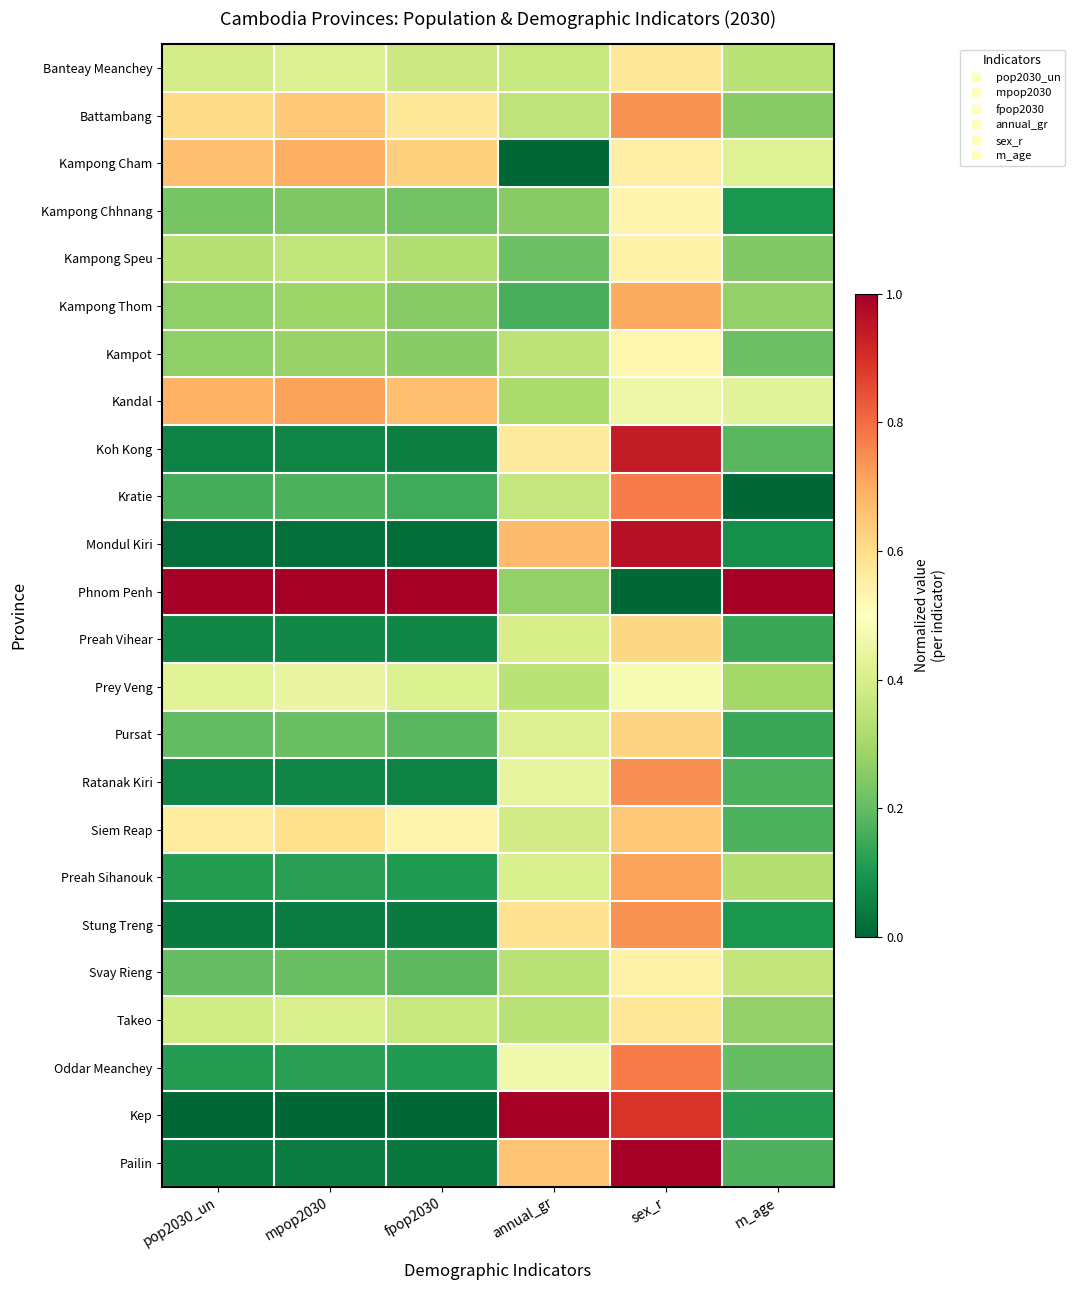

Reading right to left, extract all data points from this chart.

Banteay Meanchey: m_age=0.3	sex_r=0.6	annual_gr=0.4	fpop2030=0.4	mpop2030=0.4	pop2030_un=0.4
Battambang: m_age=0.3	sex_r=0.7	annual_gr=0.3	fpop2030=0.6	mpop2030=0.6	pop2030_un=0.6
Kampong Cham: m_age=0.4	sex_r=0.6	annual_gr=0.0	fpop2030=0.6	mpop2030=0.7	pop2030_un=0.7
Kampong Chhnang: m_age=0.1	sex_r=0.5	annual_gr=0.3	fpop2030=0.2	mpop2030=0.2	pop2030_un=0.2
Kampong Speu: m_age=0.2	sex_r=0.5	annual_gr=0.2	fpop2030=0.3	mpop2030=0.4	pop2030_un=0.3
Kampong Thom: m_age=0.3	sex_r=0.7	annual_gr=0.2	fpop2030=0.3	mpop2030=0.3	pop2030_un=0.3
Kampot: m_age=0.2	sex_r=0.5	annual_gr=0.3	fpop2030=0.3	mpop2030=0.3	pop2030_un=0.3
Kandal: m_age=0.4	sex_r=0.5	annual_gr=0.3	fpop2030=0.7	mpop2030=0.7	pop2030_un=0.7
Koh Kong: m_age=0.2	sex_r=0.9	annual_gr=0.6	fpop2030=0.1	mpop2030=0.1	pop2030_un=0.1
Kratie: m_age=0.0	sex_r=0.8	annual_gr=0.4	fpop2030=0.1	mpop2030=0.2	pop2030_un=0.2
Mondul Kiri: m_age=0.1	sex_r=1.0	annual_gr=0.7	fpop2030=0.0	mpop2030=0.0	pop2030_un=0.0
Phnom Penh: m_age=1.0	sex_r=0.0	annual_gr=0.3	fpop2030=1.0	mpop2030=1.0	pop2030_un=1.0
Preah Vihear: m_age=0.1	sex_r=0.6	annual_gr=0.4	fpop2030=0.1	mpop2030=0.1	pop2030_un=0.1
Prey Veng: m_age=0.3	sex_r=0.5	annual_gr=0.3	fpop2030=0.4	mpop2030=0.4	pop2030_un=0.4
Pursat: m_age=0.1	sex_r=0.6	annual_gr=0.4	fpop2030=0.2	mpop2030=0.2	pop2030_un=0.2
Ratanak Kiri: m_age=0.2	sex_r=0.7	annual_gr=0.4	fpop2030=0.1	mpop2030=0.1	pop2030_un=0.1
Siem Reap: m_age=0.2	sex_r=0.6	annual_gr=0.4	fpop2030=0.5	mpop2030=0.6	pop2030_un=0.6
Preah Sihanouk: m_age=0.3	sex_r=0.7	annual_gr=0.4	fpop2030=0.1	mpop2030=0.1	pop2030_un=0.1
Stung Treng: m_age=0.1	sex_r=0.7	annual_gr=0.6	fpop2030=0.0	mpop2030=0.0	pop2030_un=0.0
Svay Rieng: m_age=0.4	sex_r=0.5	annual_gr=0.3	fpop2030=0.2	mpop2030=0.2	pop2030_un=0.2
Takeo: m_age=0.3	sex_r=0.6	annual_gr=0.3	fpop2030=0.4	mpop2030=0.4	pop2030_un=0.4
Oddar Meanchey: m_age=0.2	sex_r=0.8	annual_gr=0.5	fpop2030=0.1	mpop2030=0.1	pop2030_un=0.1
Kep: m_age=0.1	sex_r=0.9	annual_gr=1.0	fpop2030=0.0	mpop2030=0.0	pop2030_un=0.0
Pailin: m_age=0.2	sex_r=1.0	annual_gr=0.7	fpop2030=0.0	mpop2030=0.0	pop2030_un=0.0